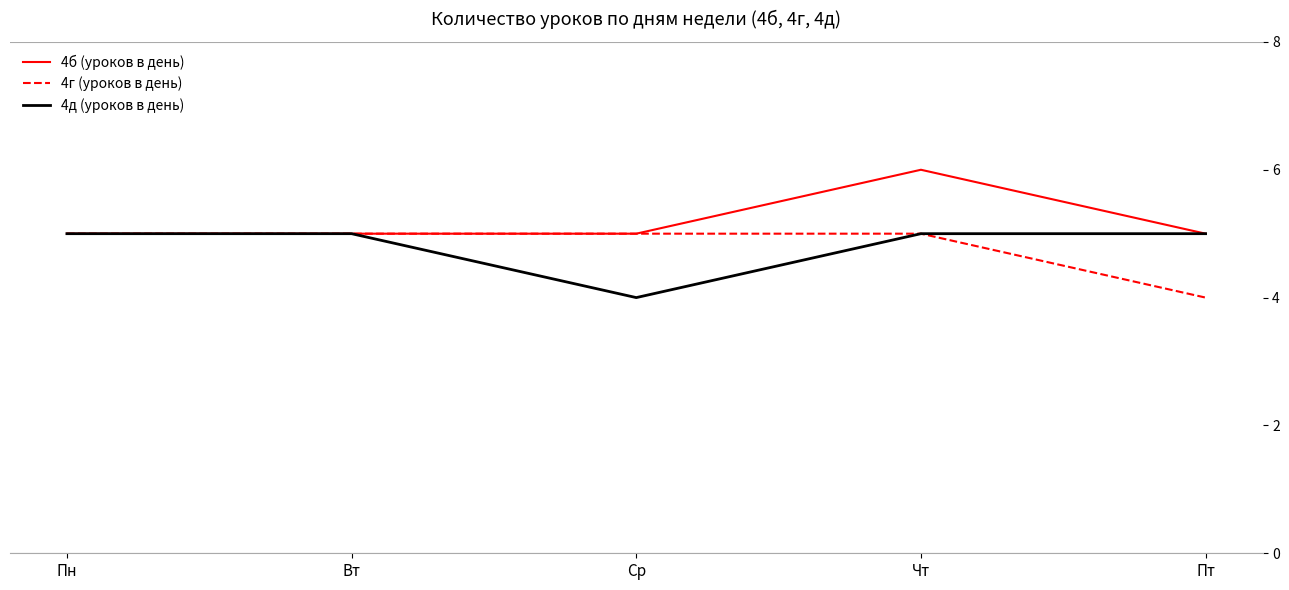

Where is the first local minimum for 4д (уроков в день)?

Ср